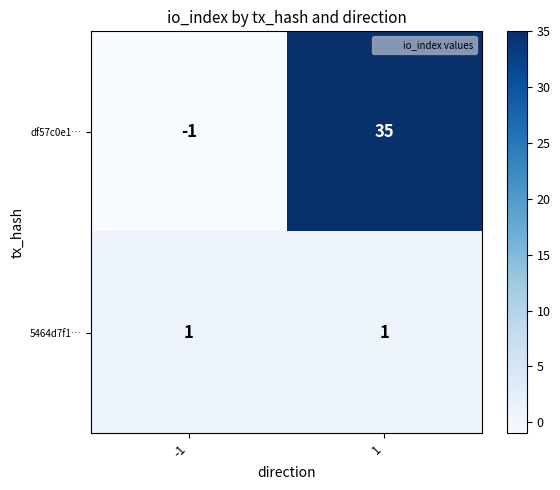

How many distinct data groups are displayed?

2